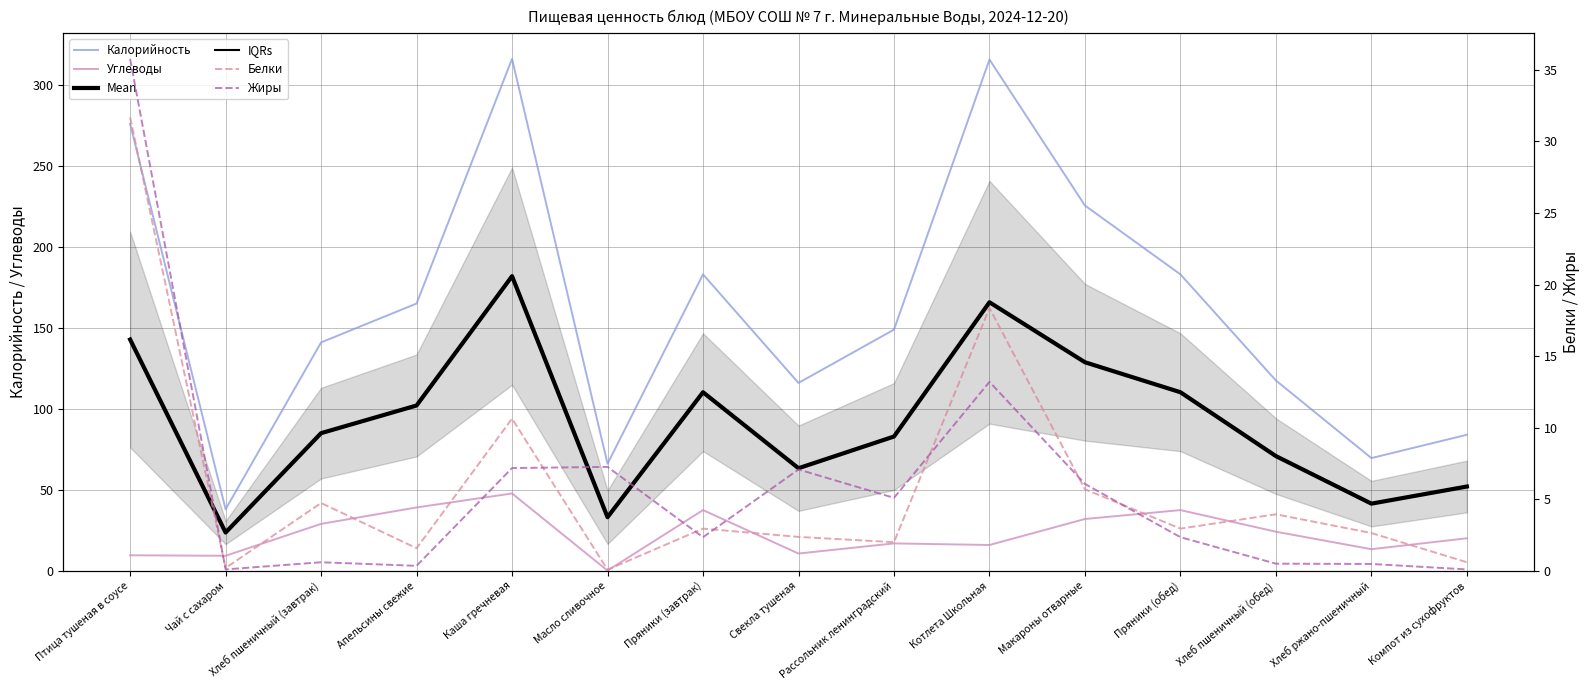

Does the chart display data point markers on the line(s)?

No